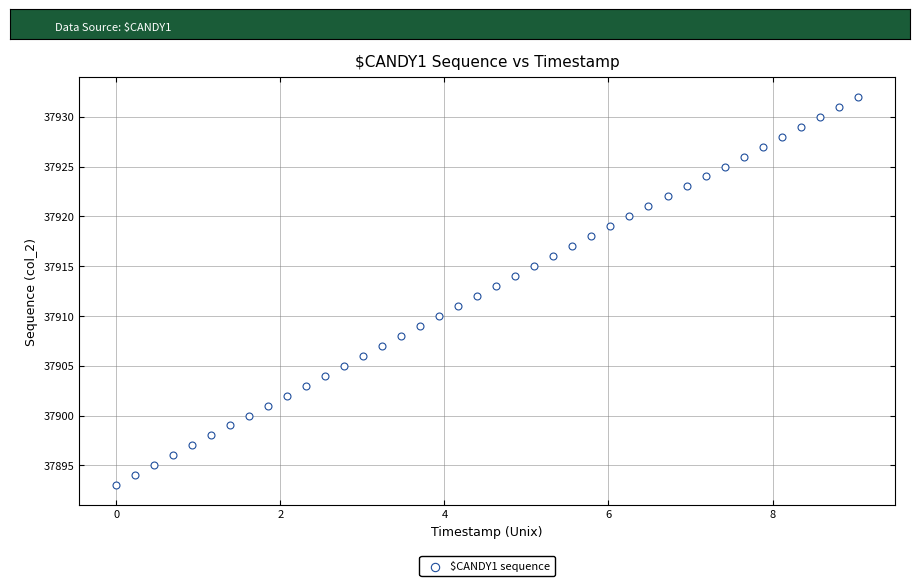

What is the range of Y values (max minus min)?

39